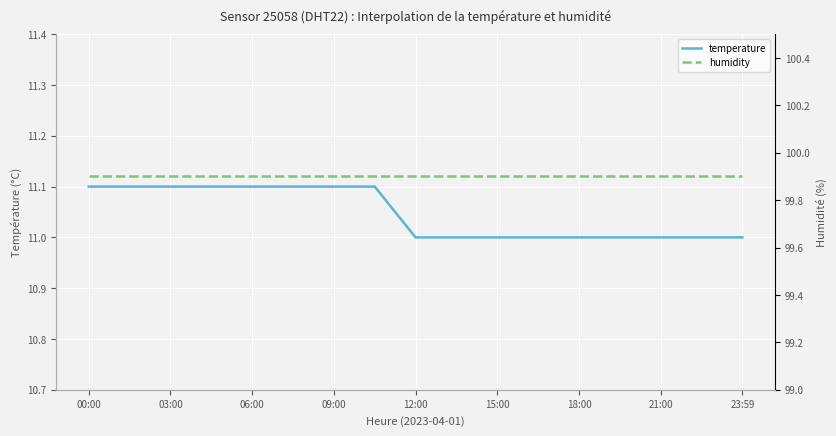

True or false: temperature and humidity intersect in this chart.

False